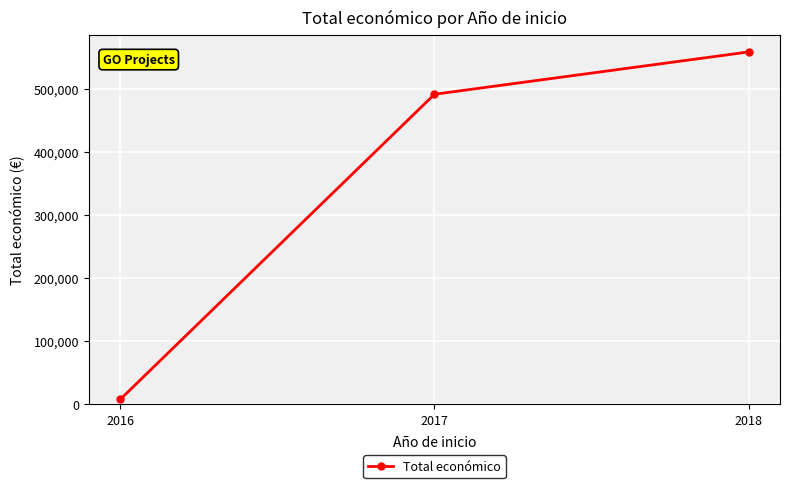

What value does the data have at 2018, to the nearest 10?

558540